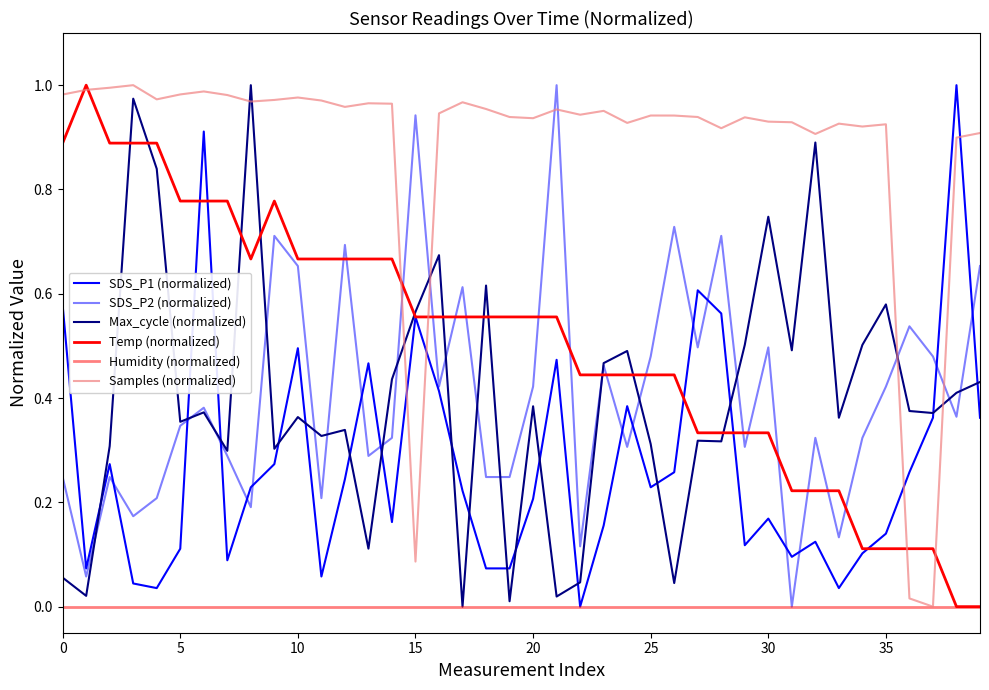

True or false: Temp (normalized) has more than 1 points higher than both neighbors.

True